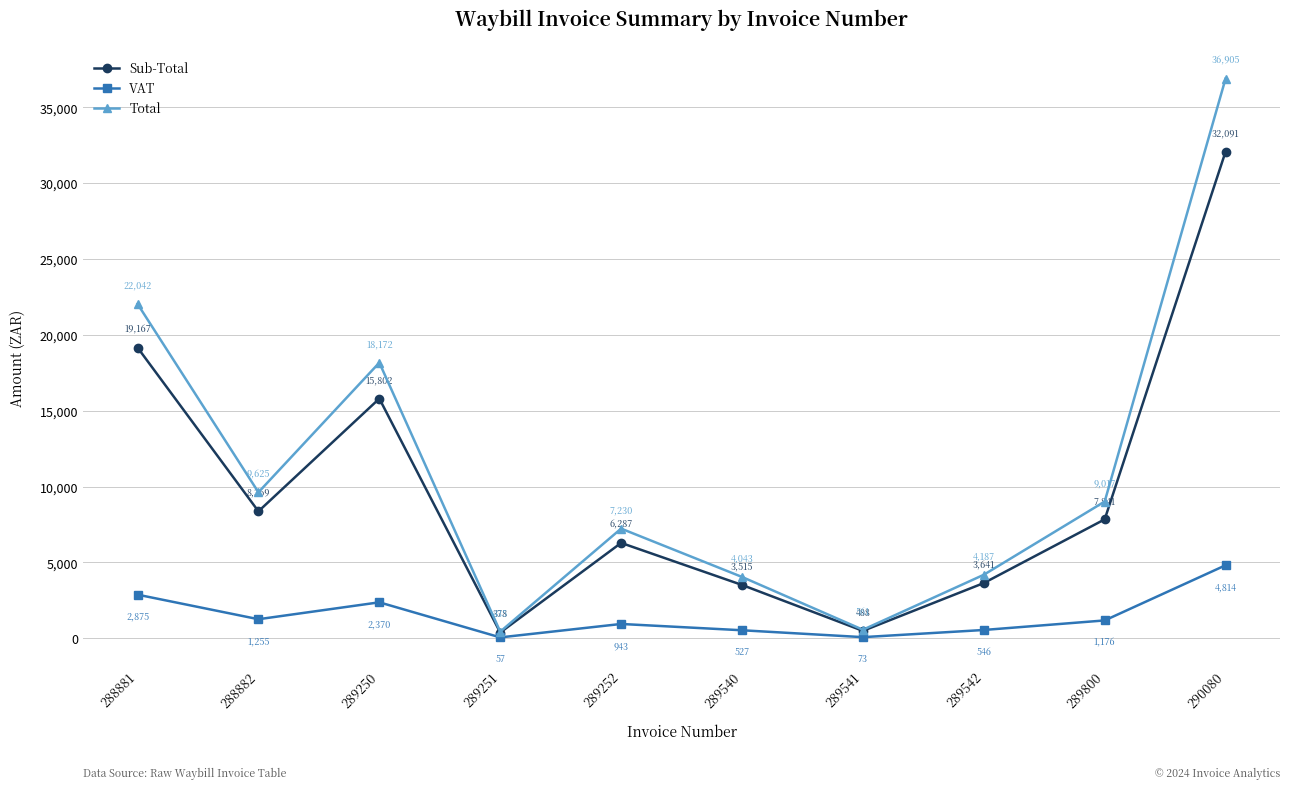

Which series has the widest spread of values?

Total